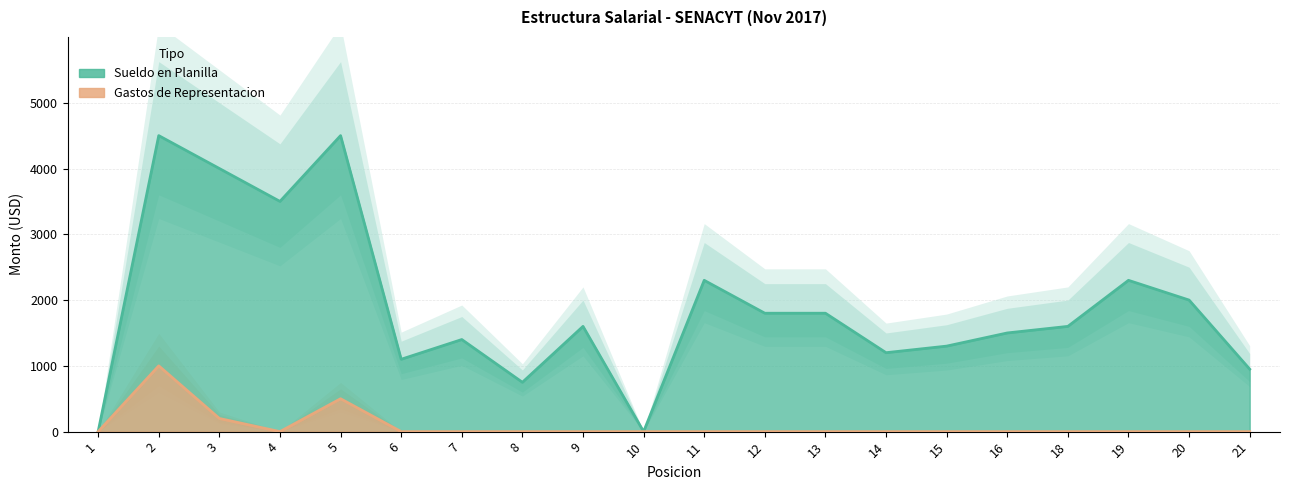

What is the value of the Sueldo en Planilla point at the 8th from the left?

750